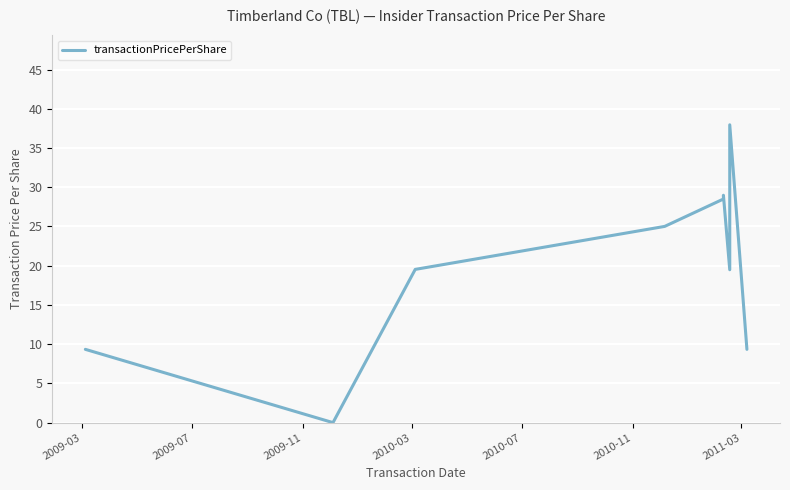

Reading left to right, extract all data points from this chart.

9.3	0.0	19.5	25.0	28.5	29.0	19.5	38.0	9.3